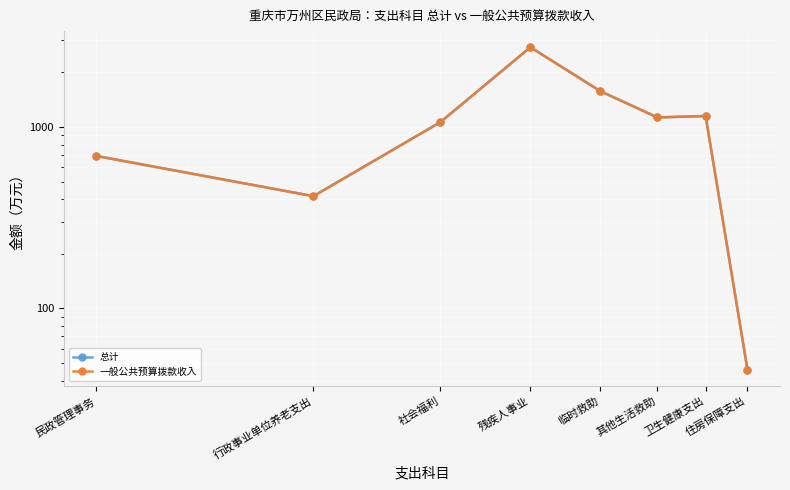

True or false: 一般公共预算拨款收入 has a value of 842.5 at 临时救助.

False